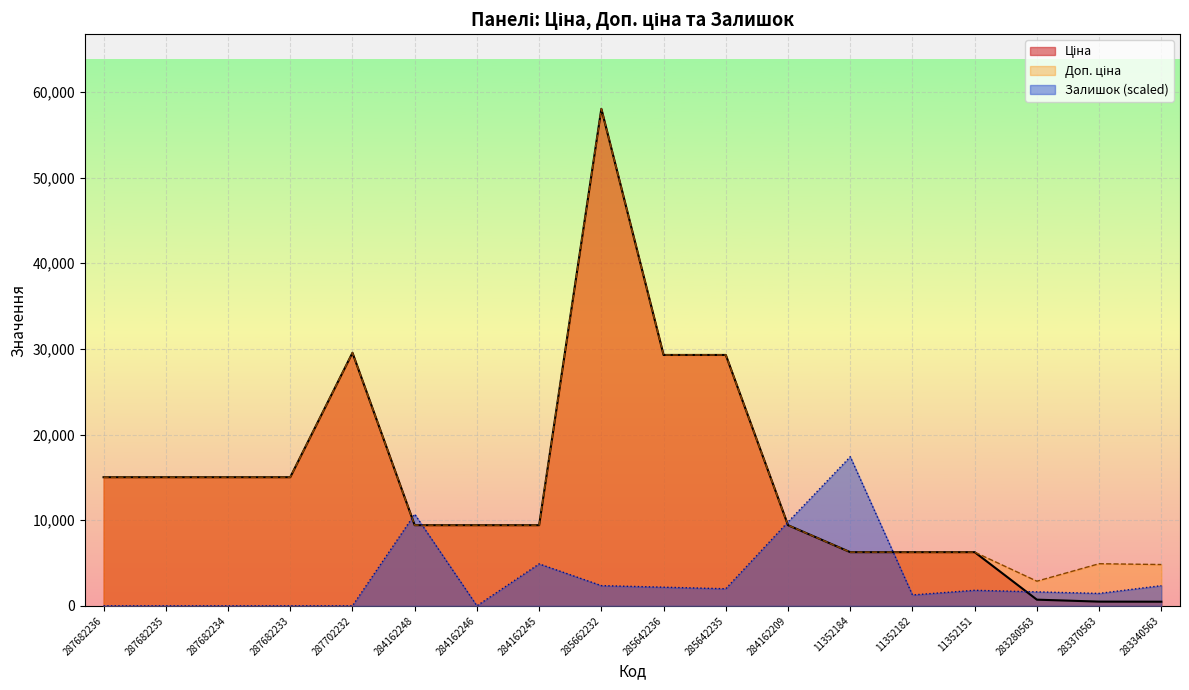

What is the label of the 6th point from the left?

284162248